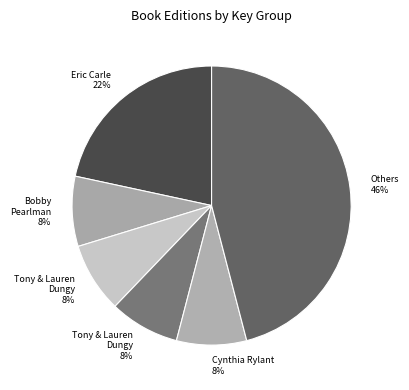

How many slices are in this pie chart?

6